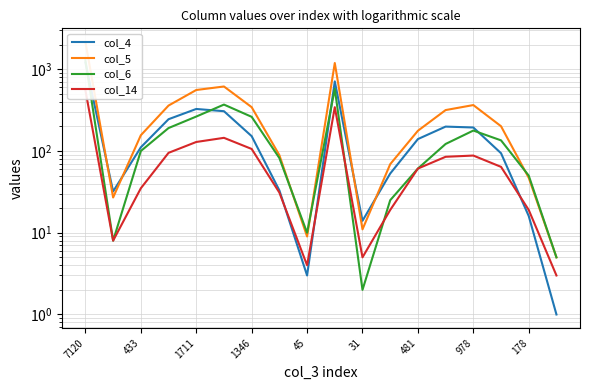

True or false: col_6 has more than 0 interior local peaks.

True